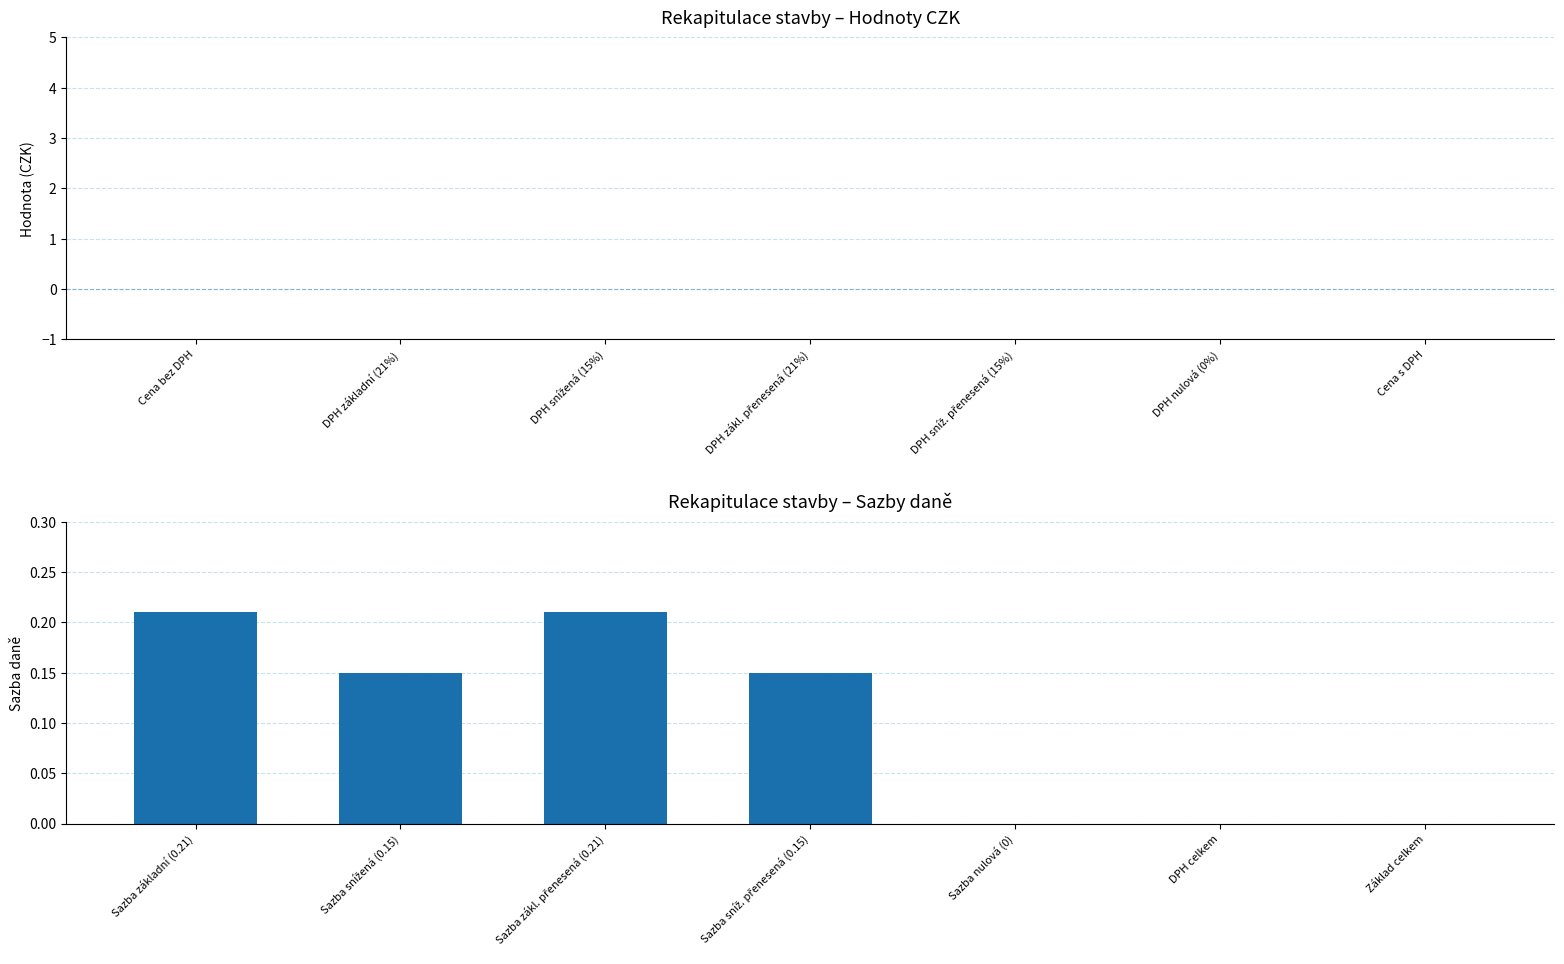

True or false: the data shows 0.0 at DPH celkem.

True